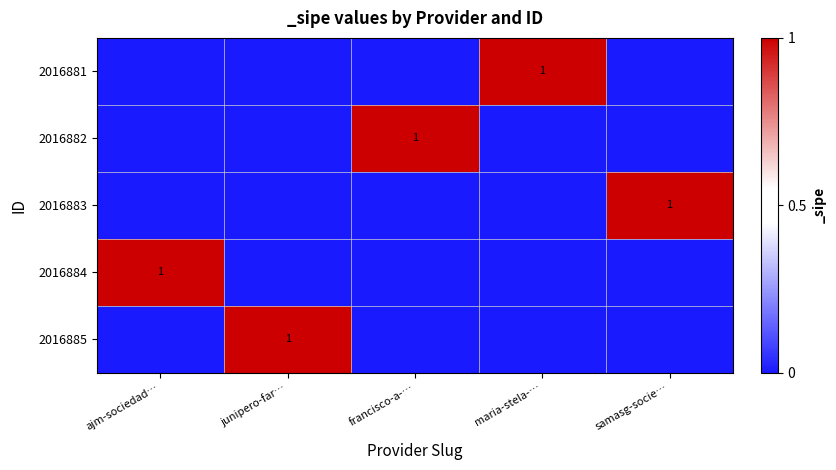

Is the value of 2016885 at ajm-sociedad… greater than the value of 2016884 at maria-stela-…?

No